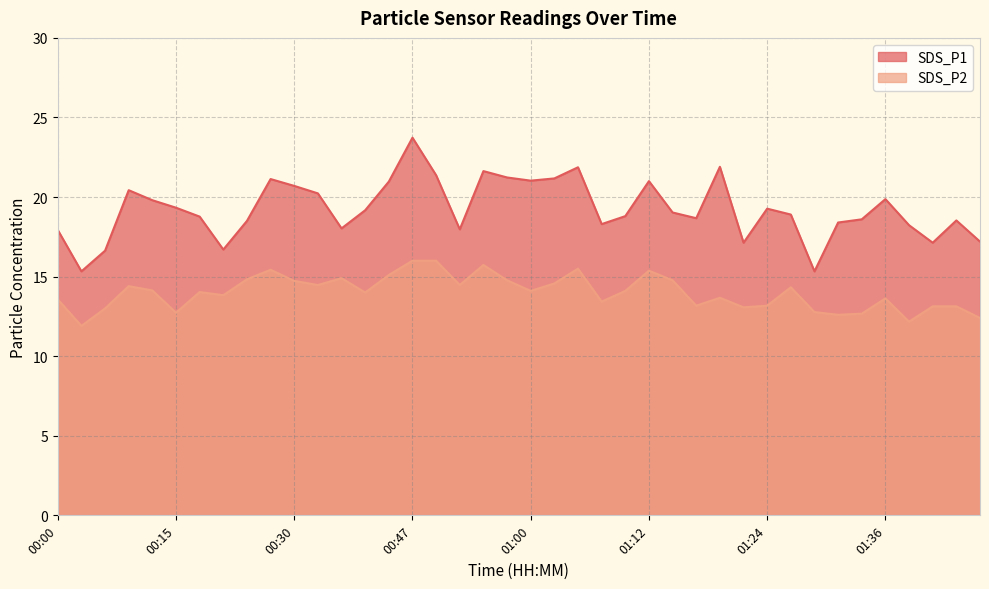

How many data points in SDS_P2 are less than 14?

18